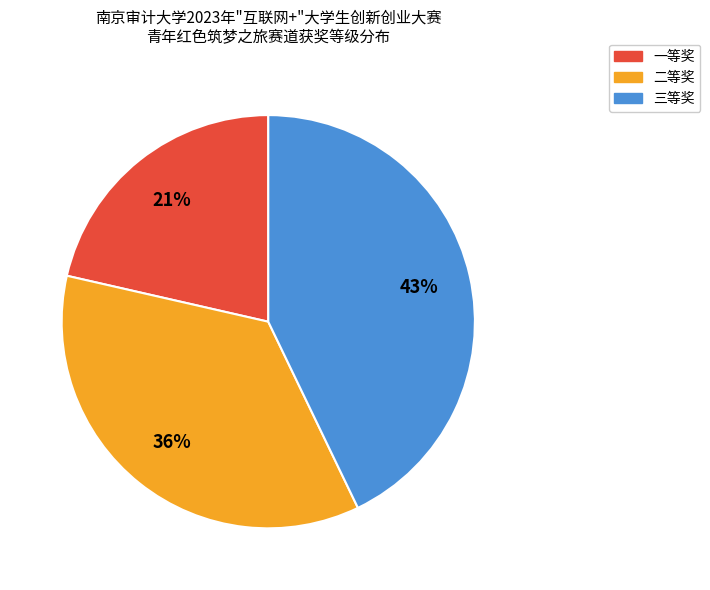

How many segments does this pie chart have?

3